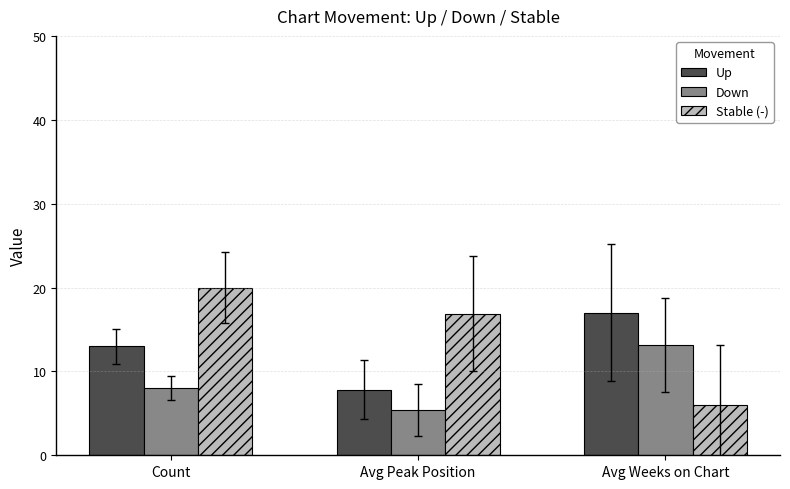

Reading right to left, what are all the values shown in this chart?

Up: 17.0	7.8	13.0
Down: 13.1	5.4	8.0
Stable (-): 6.0	16.9	20.0